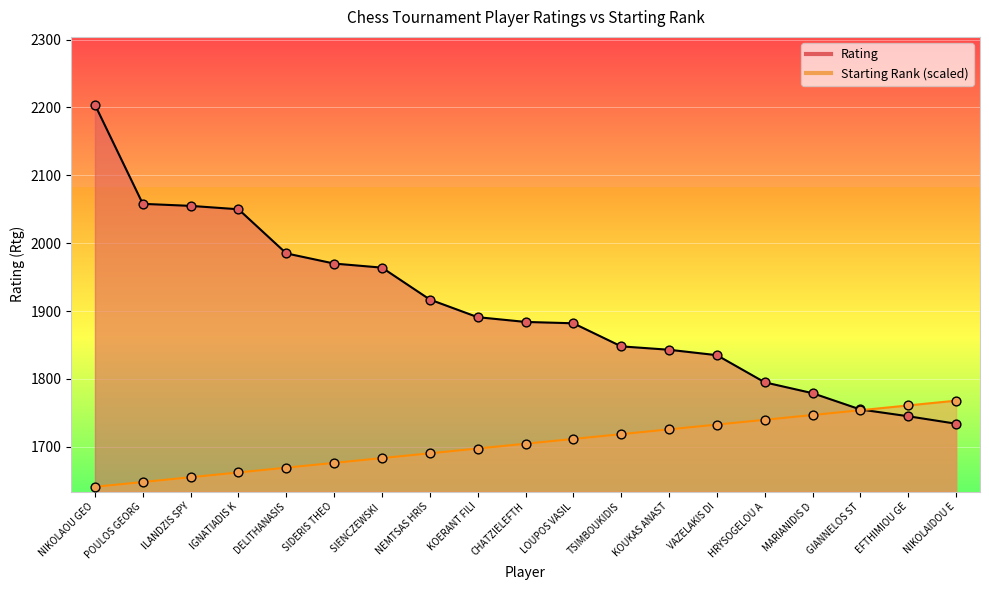

At which category is the sum across all series the highest?

NIKOLAOU GEO